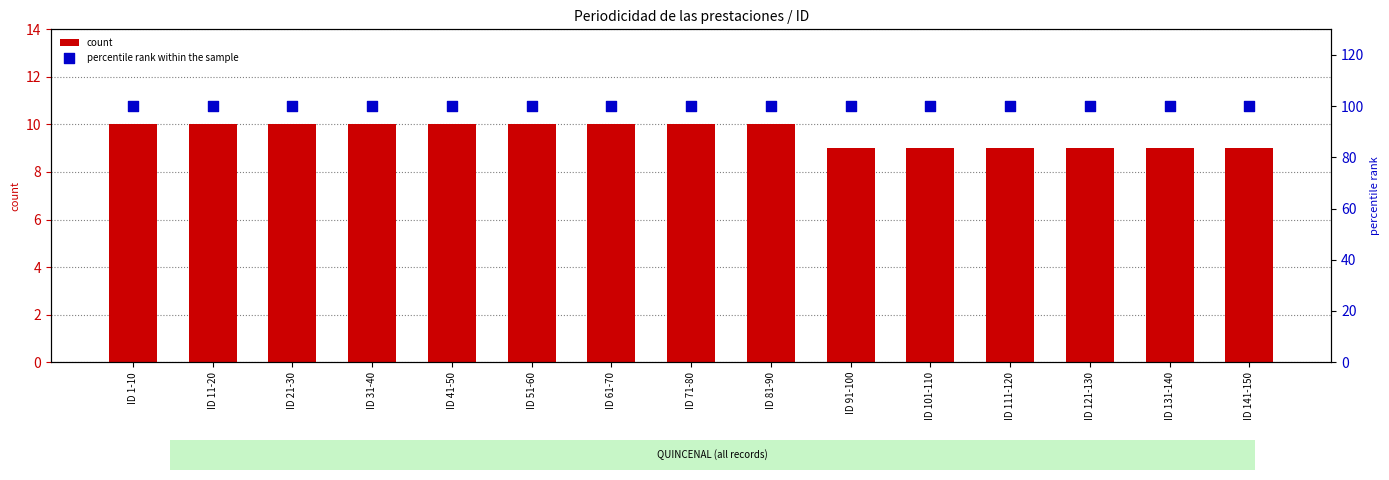

At how many categories does at least one series exceed 85?

15